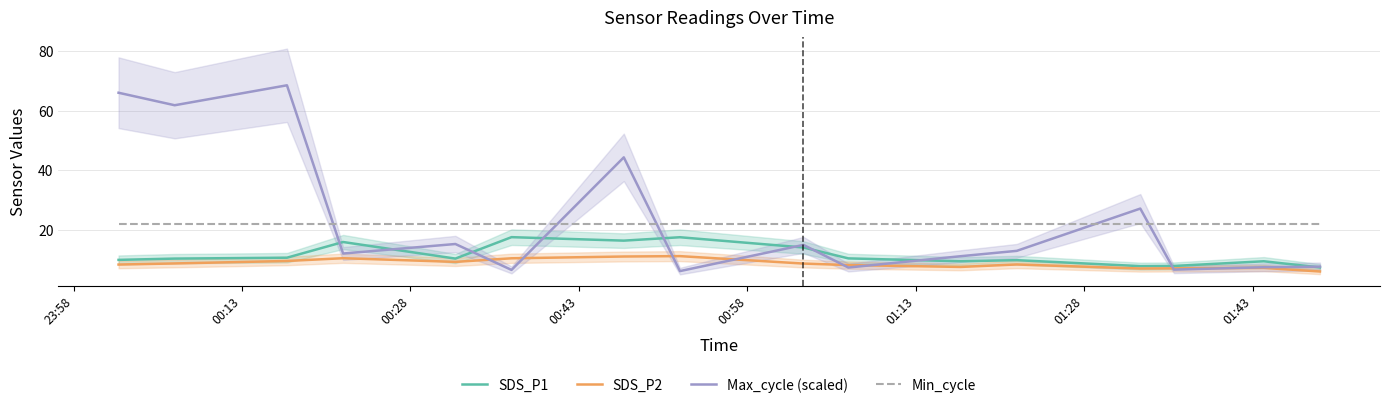

What is the minimum value for SDS_P1?

7.3